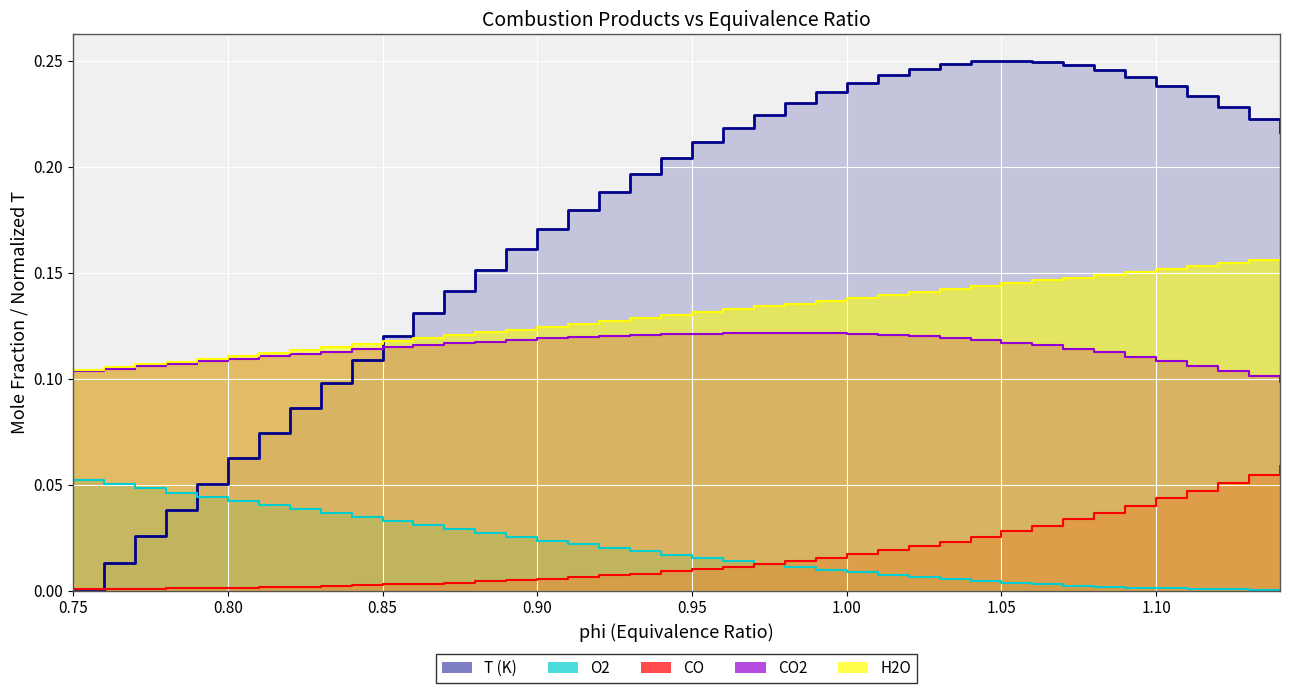

At how many categories does at least one series exceed 0?

40